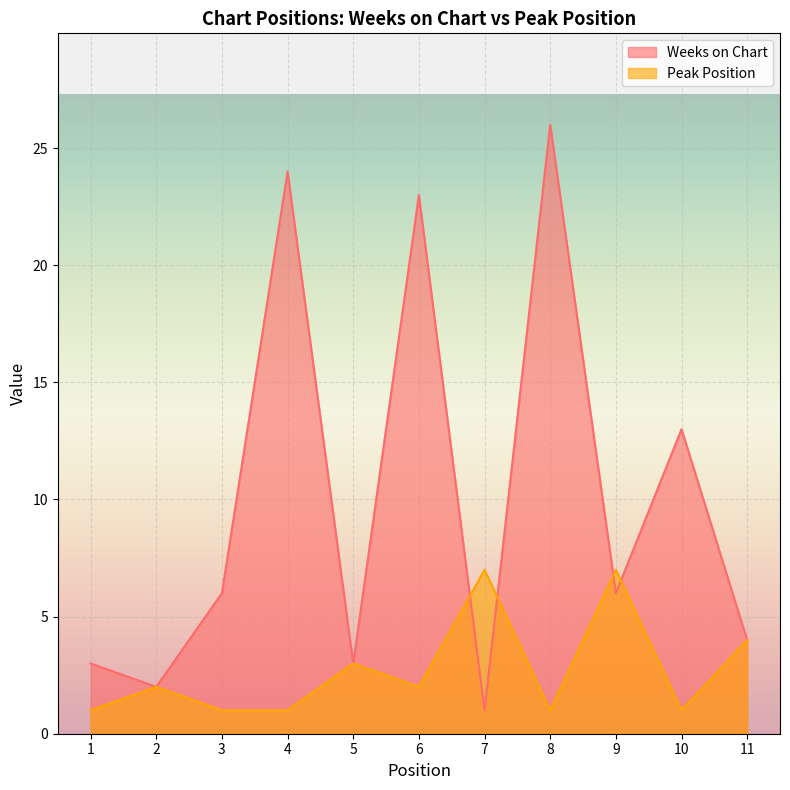

True or false: Peak Position and Weeks on Chart intersect in this chart.

True